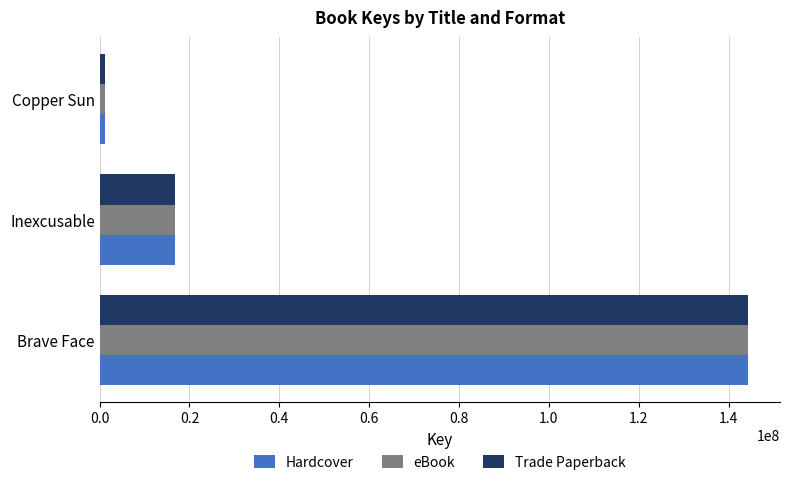

The value of Trade Paperback at Brave Face is 69395899. True or false?

False